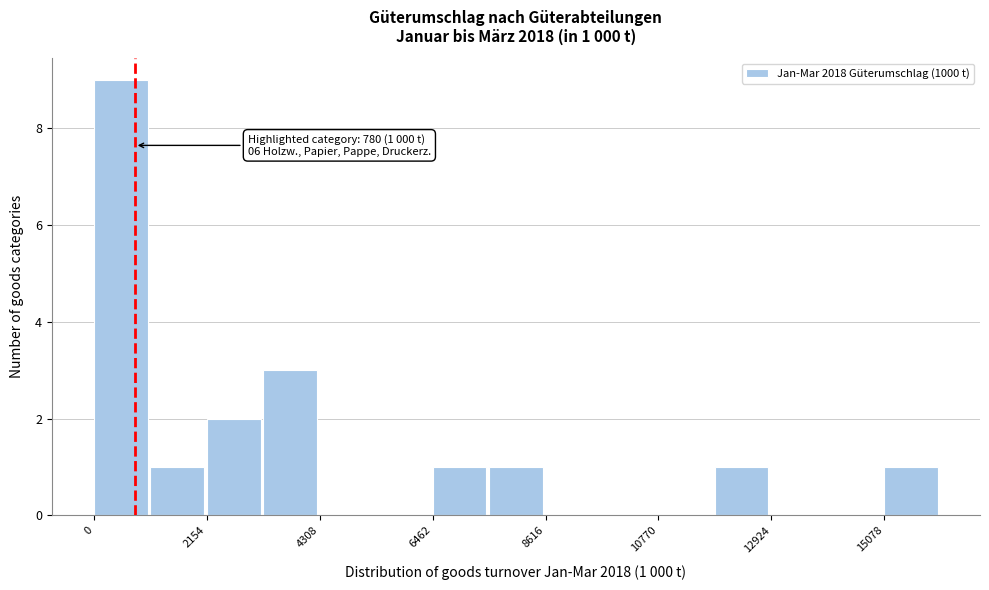

Around what value on the x-axis is the tallest bar? Give the approximate position of its centre, as read against the axis.

500